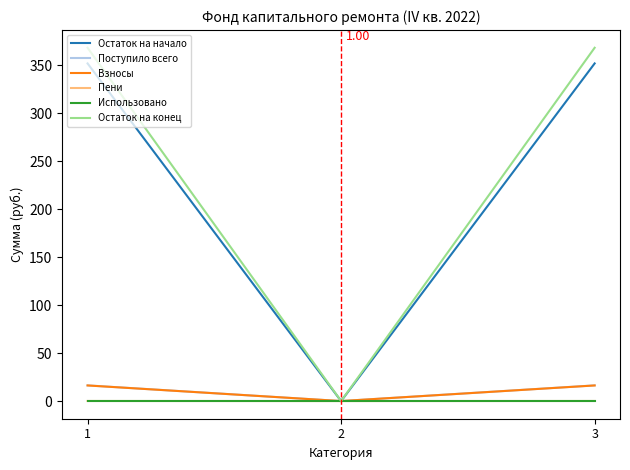

Is the value of Использовано at 1 greater than the value of Взносы at 1?

No